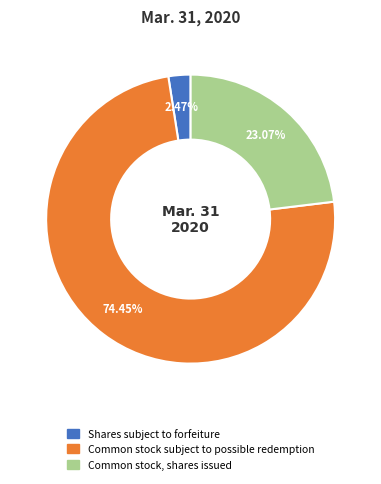

How many segments does this pie chart have?

3